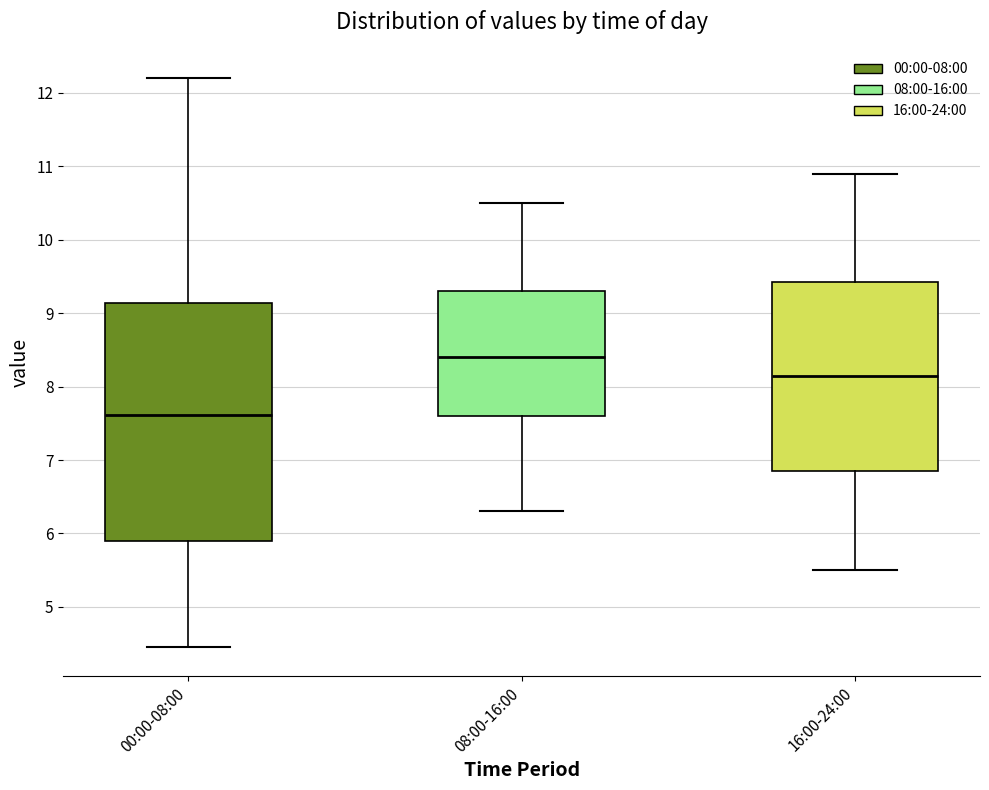

Which box is the tallest, from its lower edge to its upper edge?

00:00-08:00